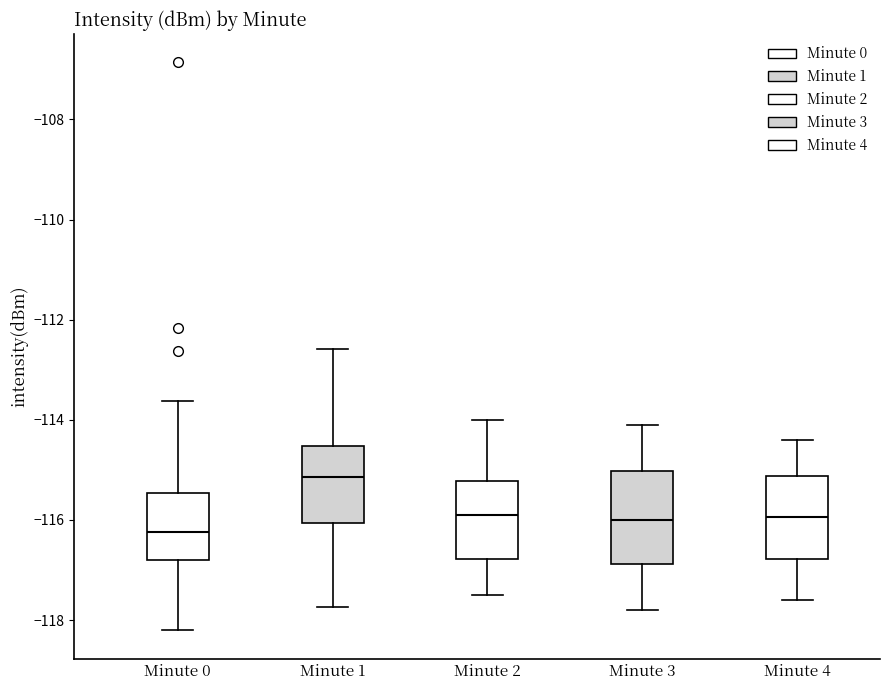

Reading left to right, transcribe this box plot: for each box, give where its median line is, the range the box spans, and where its two whiskers end, as read against the y-axis. The values are not printed on the chart, so give them approximately, as read against the axis.

Minute 0: median -116.2, box -116.8 to -115.4, whiskers -118.2 to -113.6
Minute 1: median -115.2, box -116.0 to -114.6, whiskers -117.8 to -112.6
Minute 2: median -115.8, box -116.8 to -115.2, whiskers -117.4 to -114.0
Minute 3: median -116.0, box -116.8 to -115.0, whiskers -117.8 to -114.0
Minute 4: median -116.0, box -116.8 to -115.2, whiskers -117.6 to -114.4